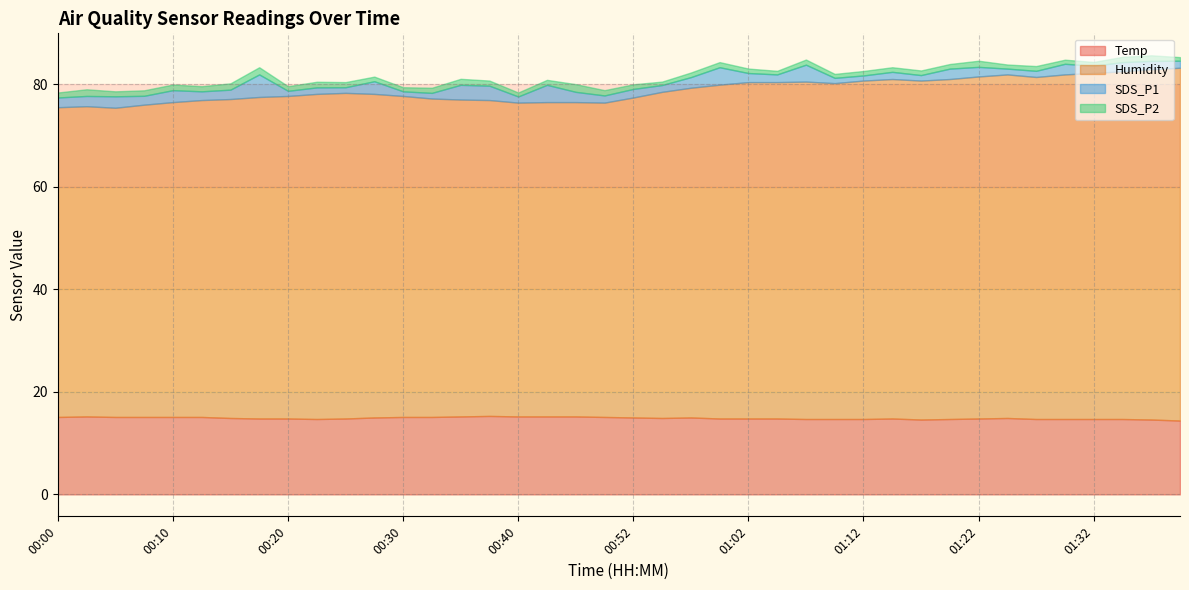

What is the total value across all series at 01:27?

83.5